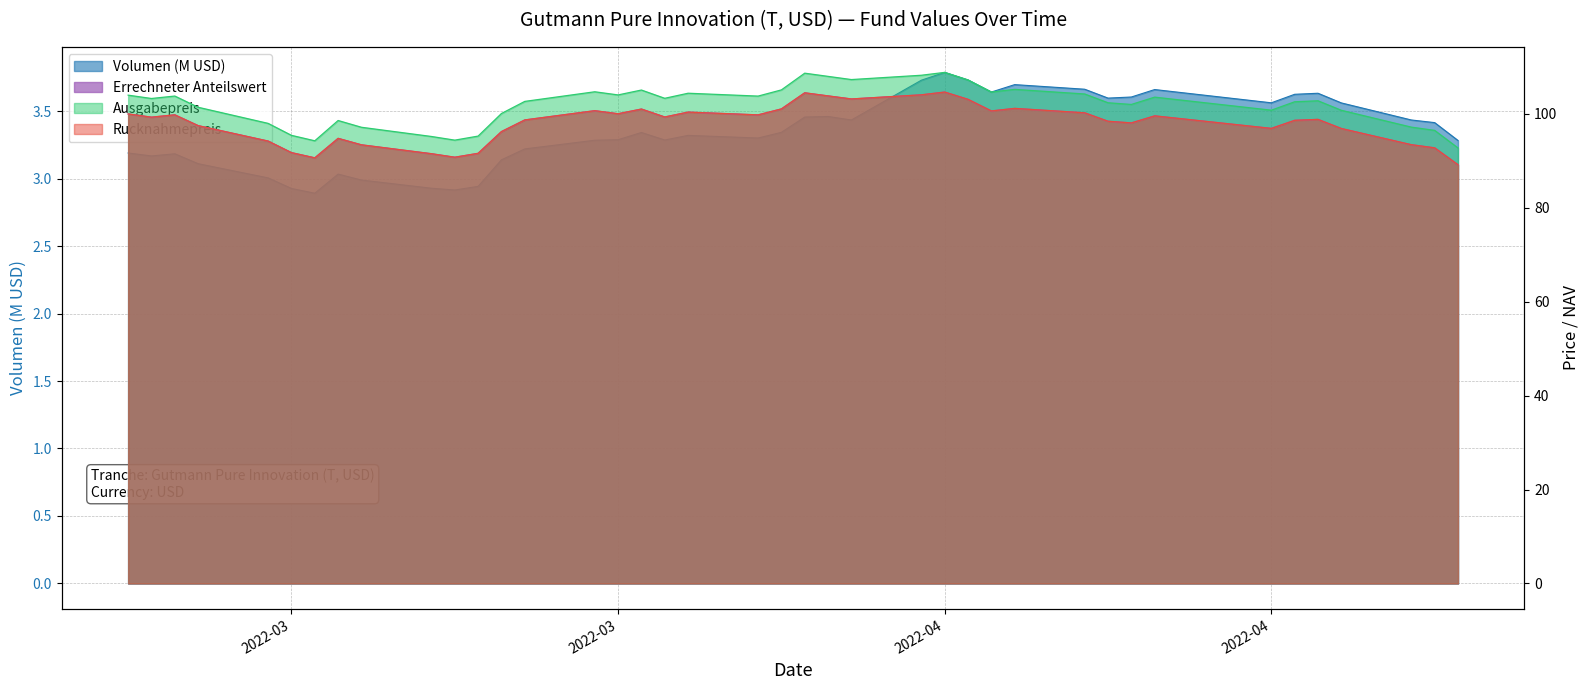

At how many categories does at least one series exceed 86?

40